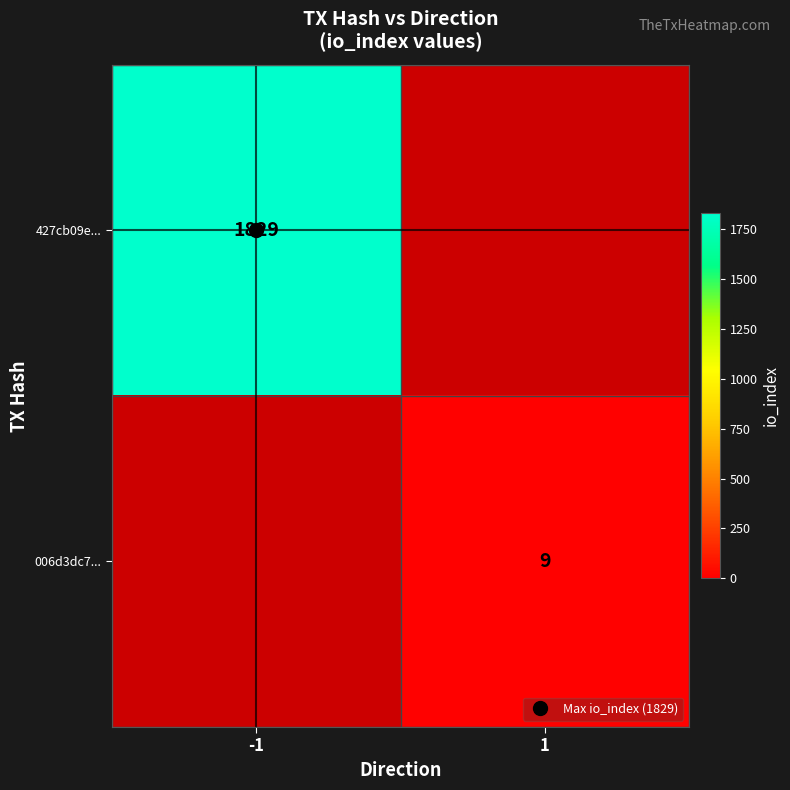

List the labels in order of 427cb09e... value, smallest first.

-1, 1